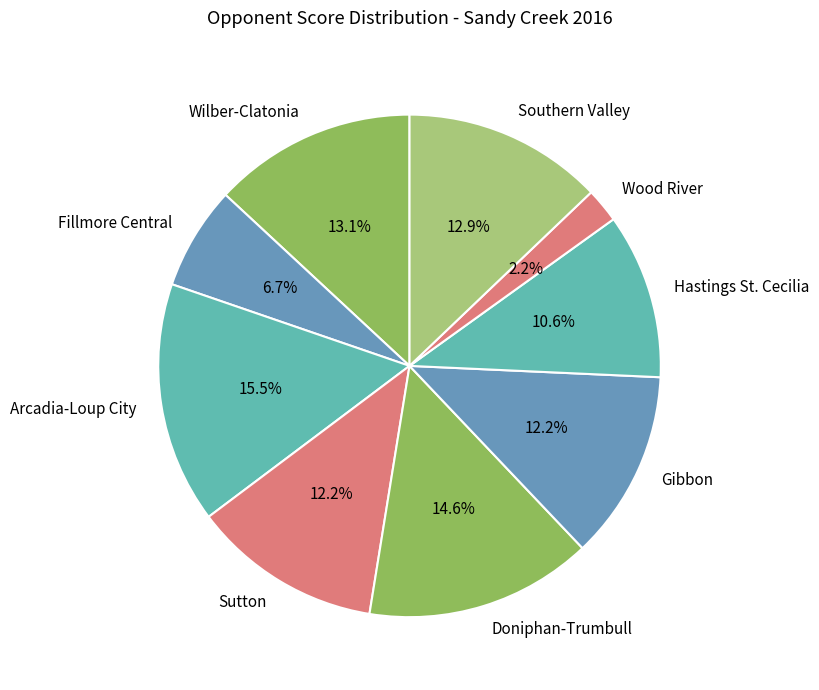

Count the number of slices in the pie.

9